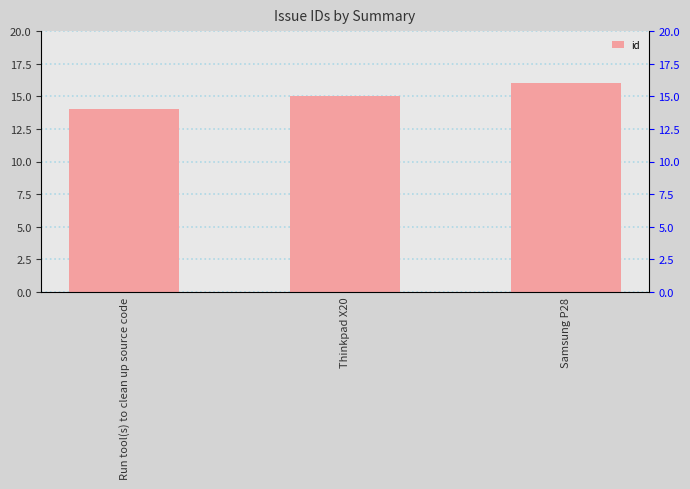

Reading right to left, transcribe all the data shown in this chart.

Samsung P28=16	Thinkpad X20=15	Run tool(s) to clean up source code=14